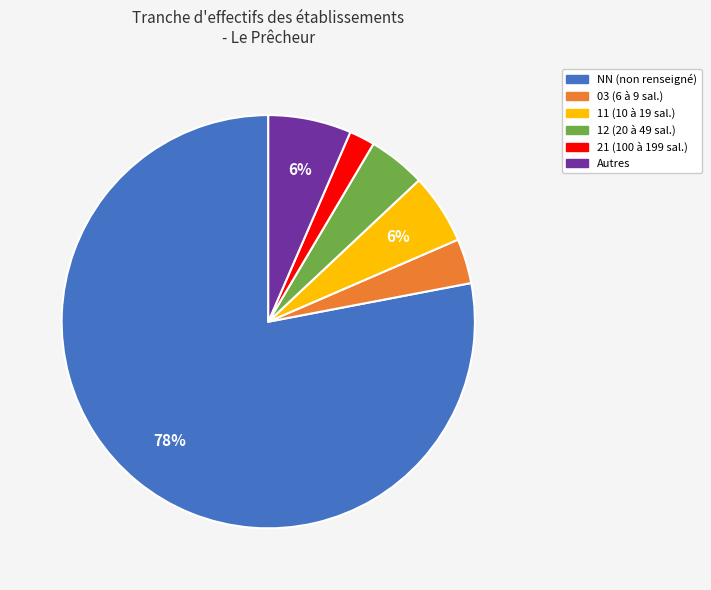

To the nearest percent, what is the difference between the largest and smallest slice percentages?

76%